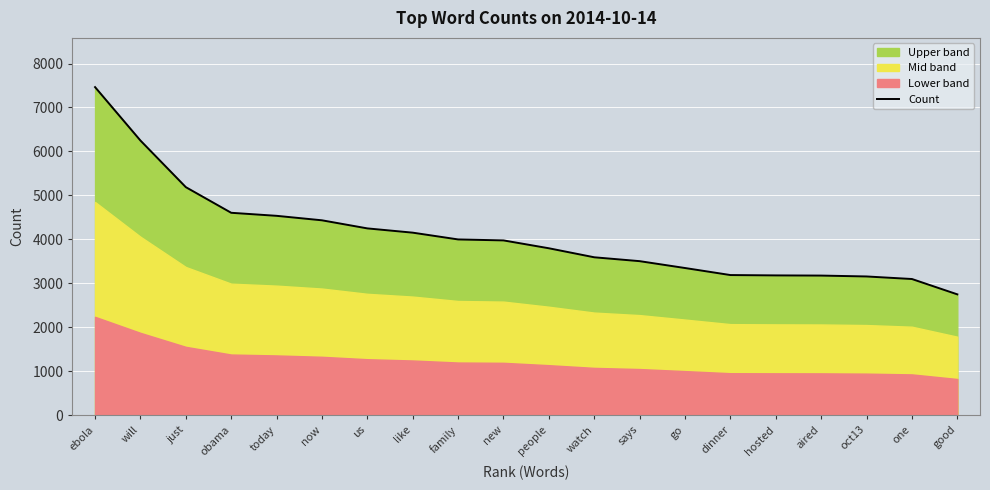

Which has a higher value, says or obama?

obama